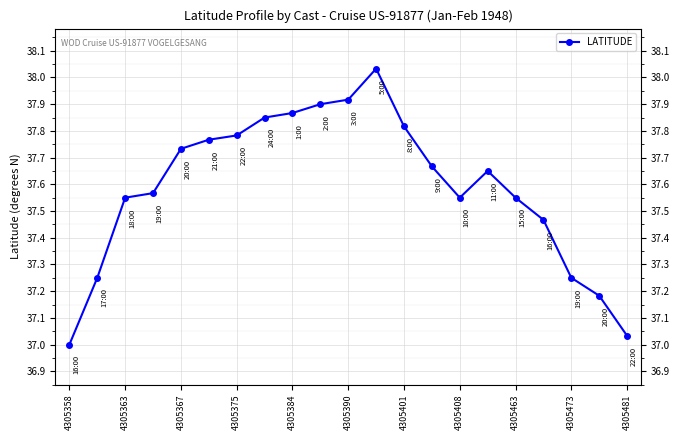

How many points are lower than both their immediate neighbors (excluding endpoints)?

1